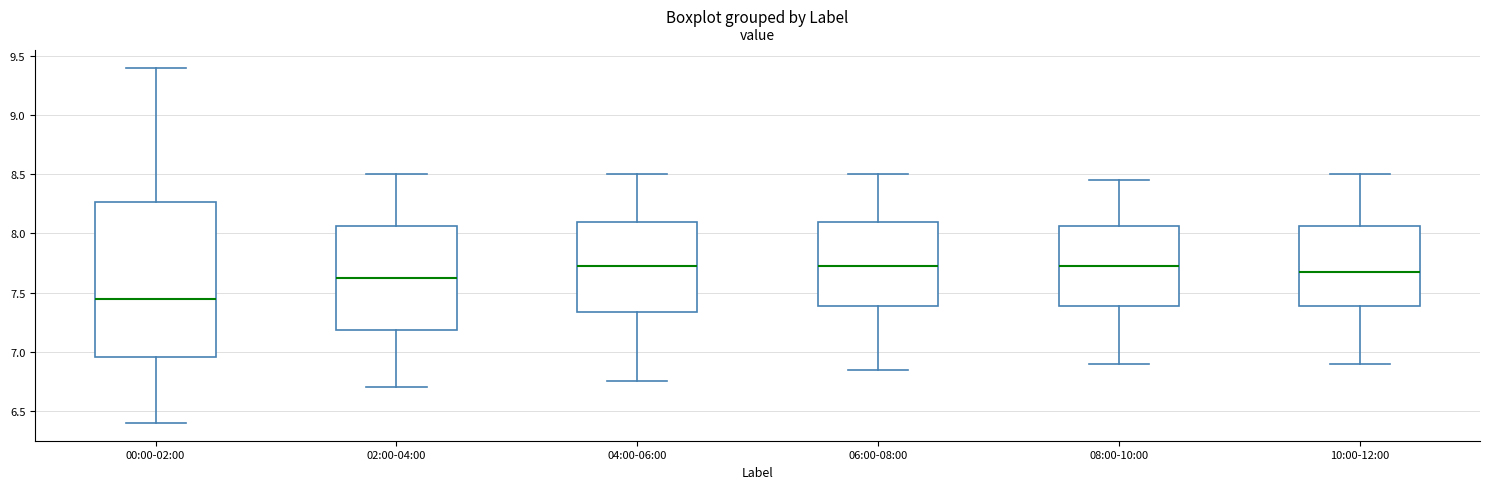

Reading left to right, transcribe this box plot: for each box, give where its median line is, the range the box spans, and where its two whiskers end, as read against the y-axis. The values are not printed on the chart, so give them approximately, as read against the axis.

00:00-02:00: median 7.45, box 6.95 to 8.25, whiskers 6.40 to 9.40
02:00-04:00: median 7.65, box 7.20 to 8.05, whiskers 6.70 to 8.50
04:00-06:00: median 7.75, box 7.35 to 8.10, whiskers 6.75 to 8.50
06:00-08:00: median 7.75, box 7.40 to 8.10, whiskers 6.85 to 8.50
08:00-10:00: median 7.75, box 7.40 to 8.05, whiskers 6.90 to 8.45
10:00-12:00: median 7.70, box 7.40 to 8.05, whiskers 6.90 to 8.50